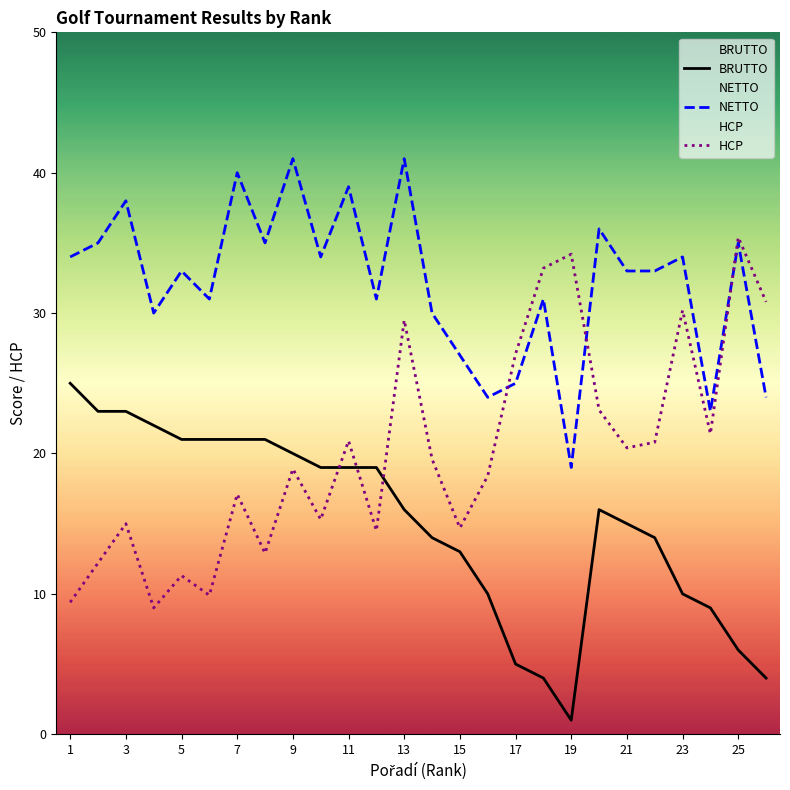

True or false: NETTO and BRUTTO cross at least once.

False